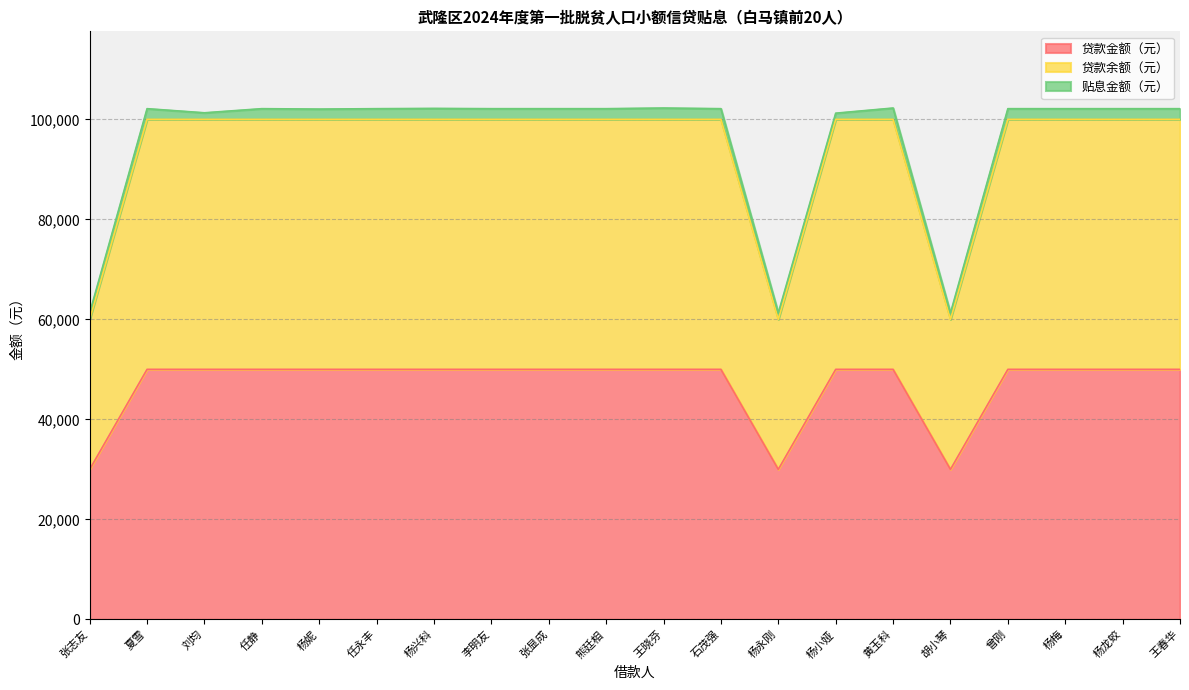

Which category has the lowest value in the 贷款余额（元） series?

张志友